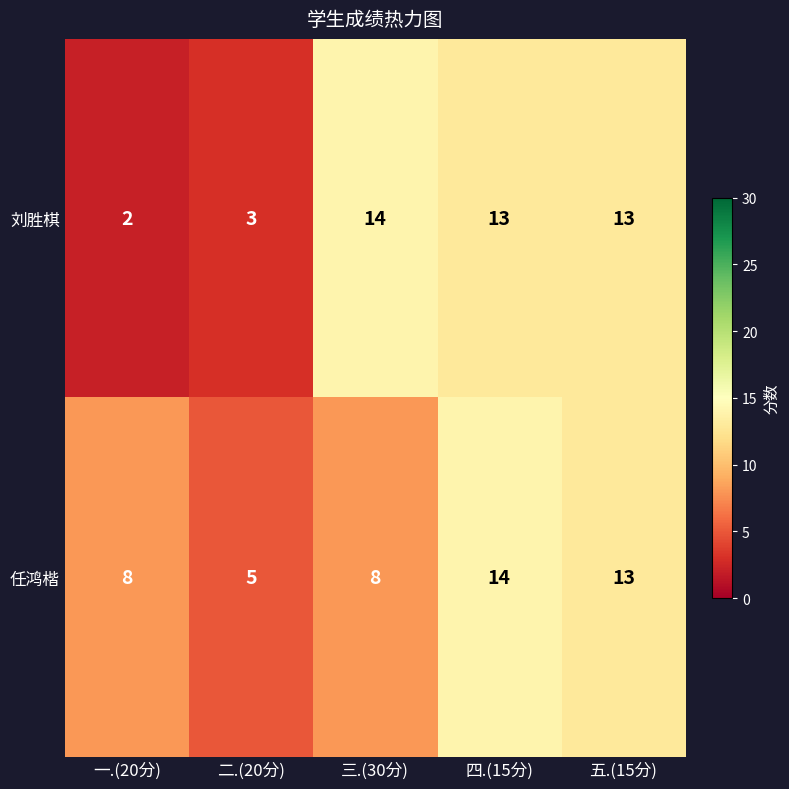

What is the sum of the 任鸿楷 values at 一.(20分) and 四.(15分)?

22